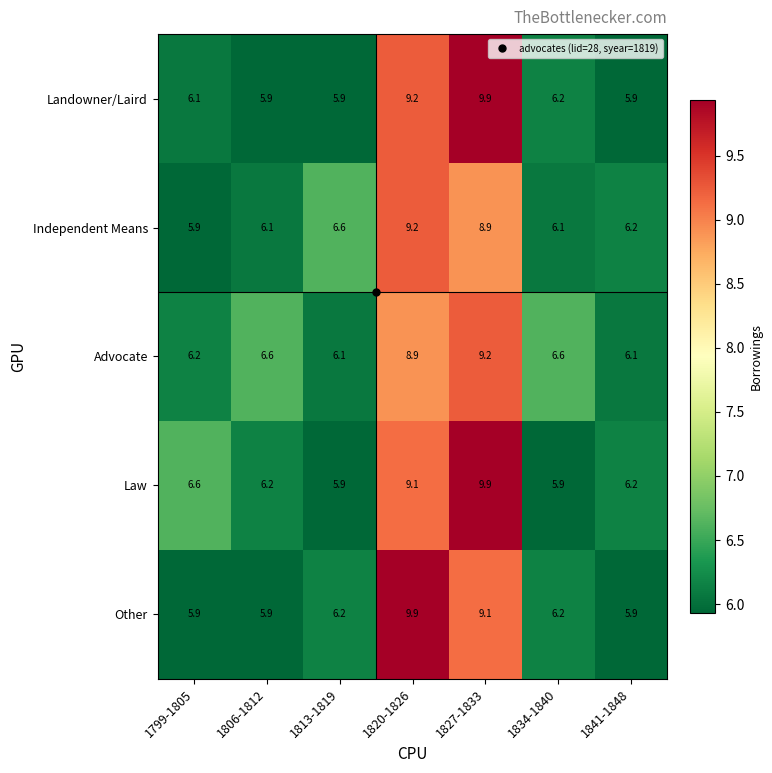

At which label does Other first exceed 6?

1813-1819